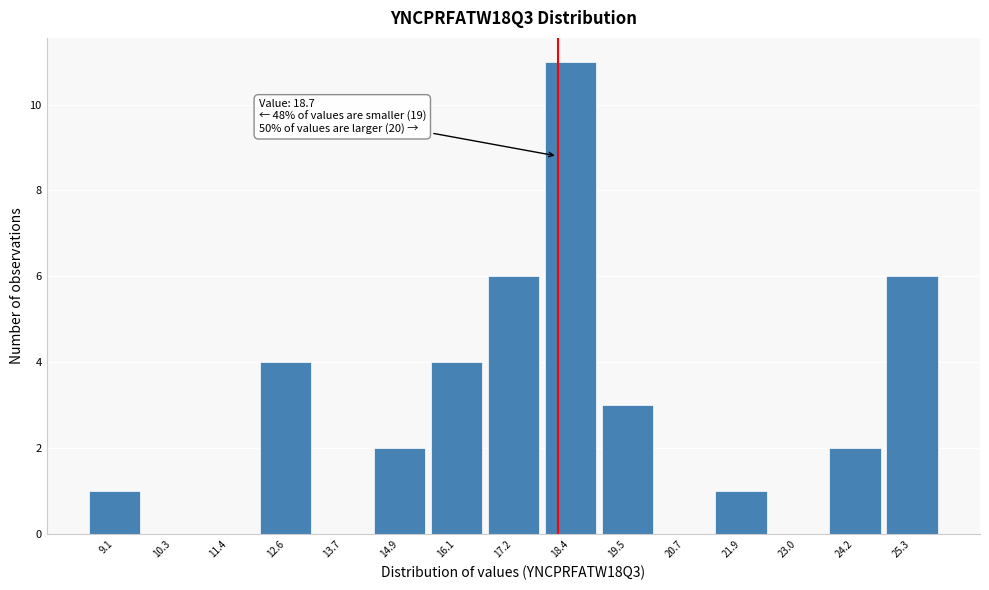

Reading left to right, extract all data points from this chart.

9.1=1	10.3=0	11.4=0	12.6=4	13.7=0	14.9=2	16.1=4	17.2=6	18.4=11	19.5=3	20.7=0	21.9=1	23.0=0	24.2=2	25.3=6